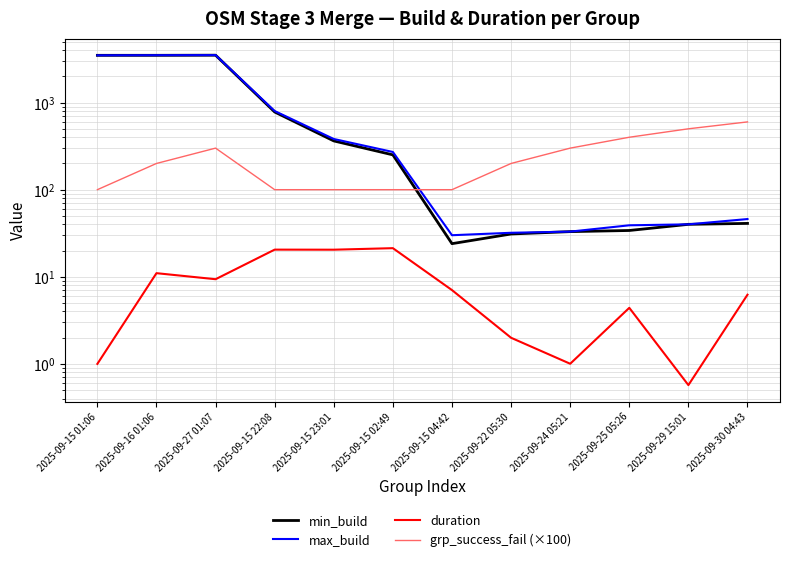

What are all the series names shown in the legend?

min_build, max_build, duration, grp_success_fail (×100)